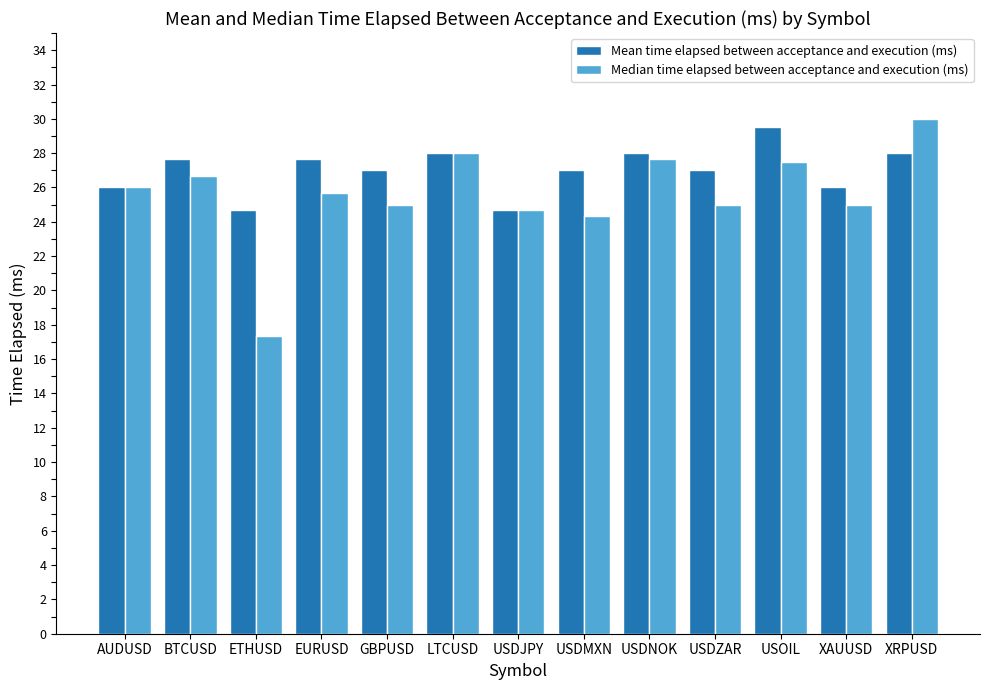

Is the value of Median time elapsed between acceptance and execution (ms) at GBPUSD greater than the value of Mean time elapsed between acceptance and execution (ms) at AUDUSD?

No